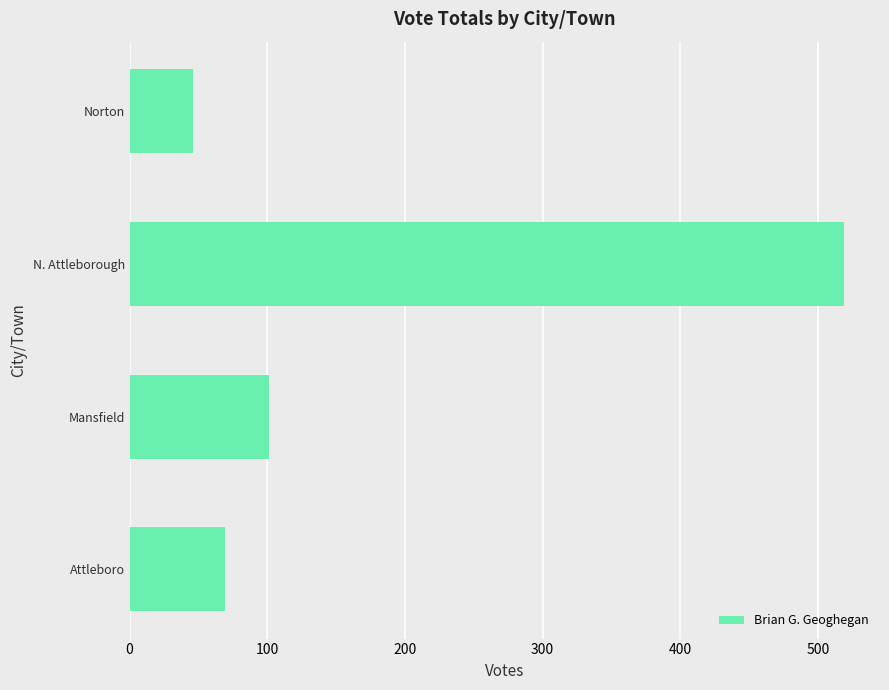

What is the difference between the maximum and minimum values?

473